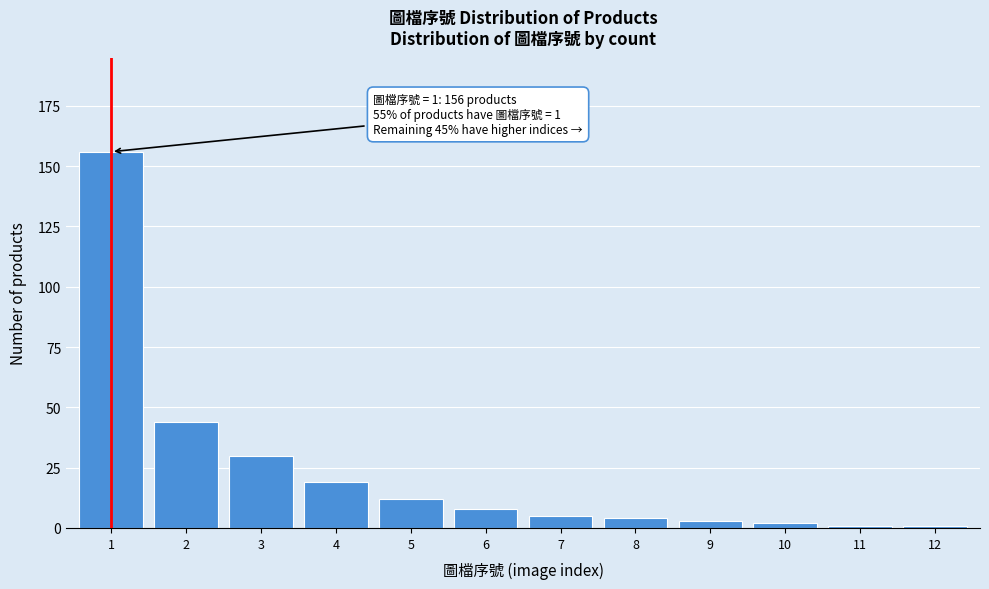

Reading right to left, list all the values displayed in this chart.

1	1	2	3	4	5	8	12	19	30	44	156